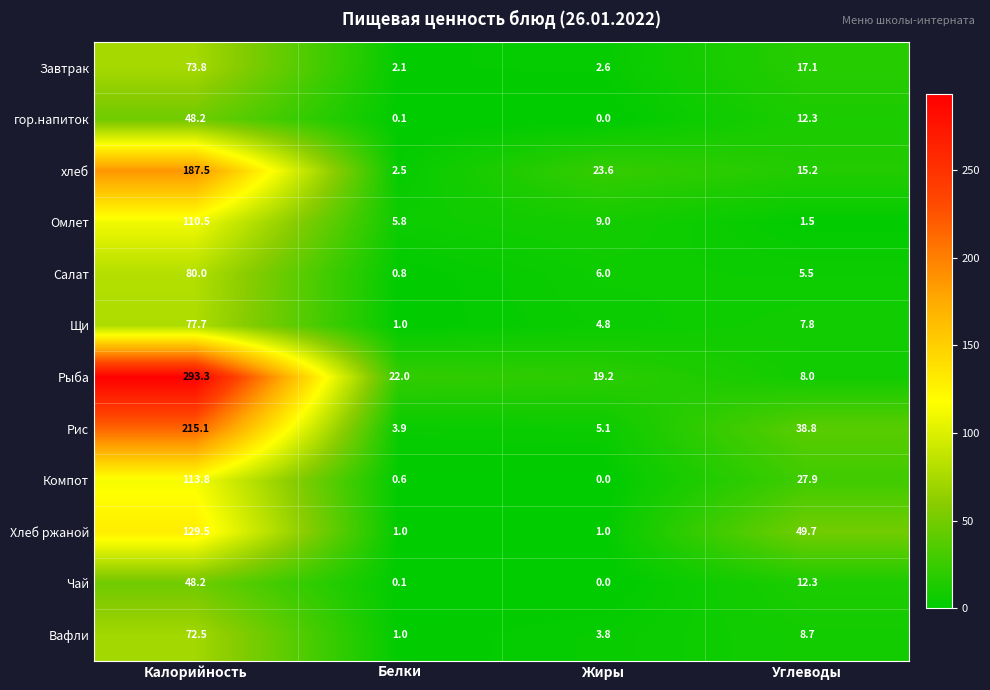

Count the number of data series in this chart.

12